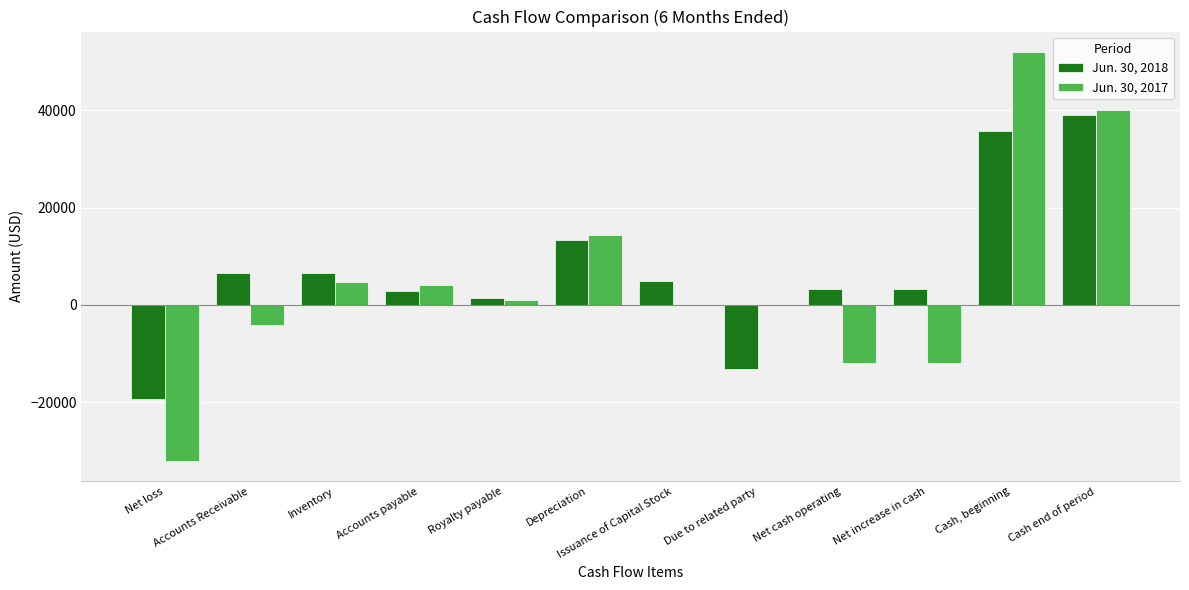

Is it true that Jun. 30, 2018 equals 35737 at Cash, beginning?

True